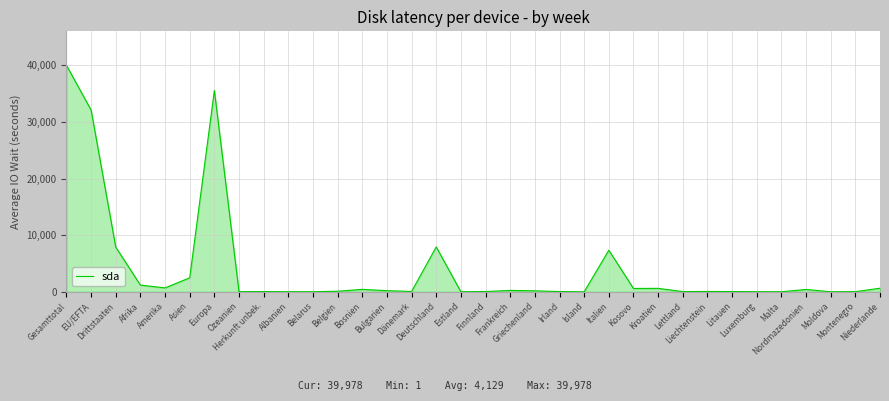

Reading left to right, list all the values displayed in this chart.

Gesamttotal=39978	EU/EFTA=32085	Drittstaaten=7893	Afrika=1192	Amerika=694	Asien=2481	Europa=35536	Ozeanien=30	Herkunft unbek.=45	Albanien=16	Belarus=15	Belgien=107	Bosnien=438	Bulgarien=203	Dänemark=65	Deutschland=7924	Estland=15	Finnland=47	Frankreich=251	Griechenland=177	Irland=47	Island=1	Italien=7346	Kosovo=597	Kroatien=611	Lettland=43	Liechtenstein=62	Litauen=47	Luxemburg=20	Malta=12	Nordmazedonien=421	Moldova=10	Montenegro=28	Niederlande=637